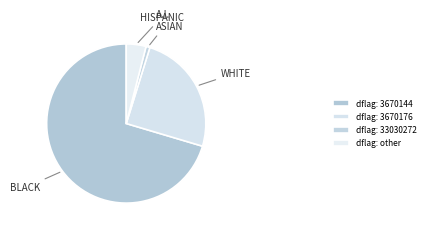

Is there any slice that represents more than half of the pie?

Yes